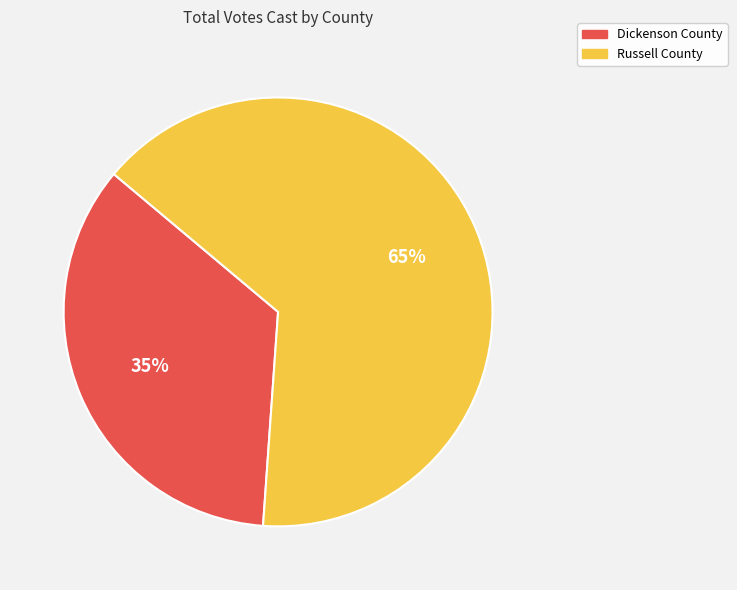

What is the ratio of the value at Russell County to the value at Dickenson County?

1.9